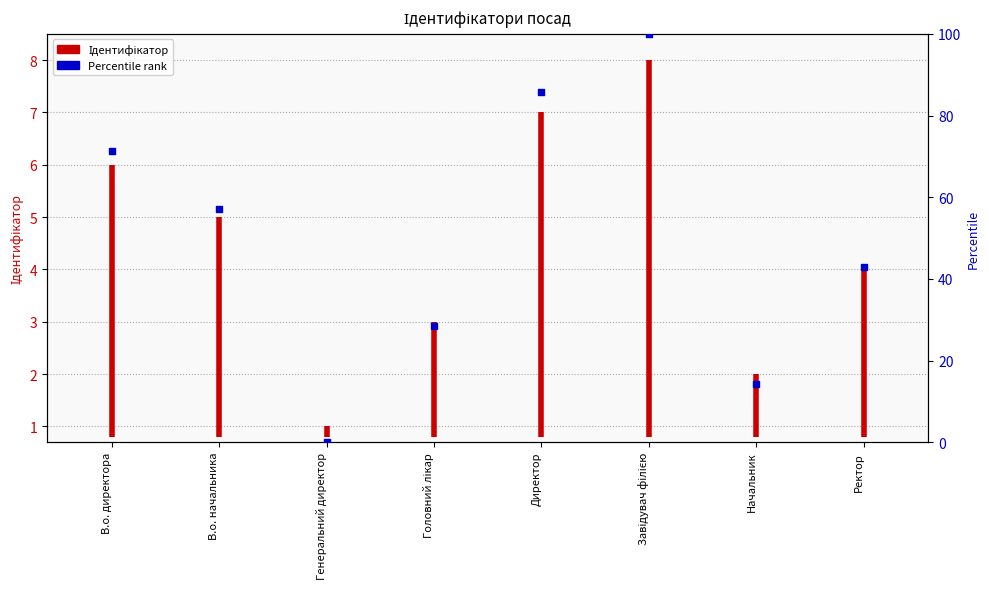

What is the ratio of the value at Директор to the value at Завідувач філією?

0.9